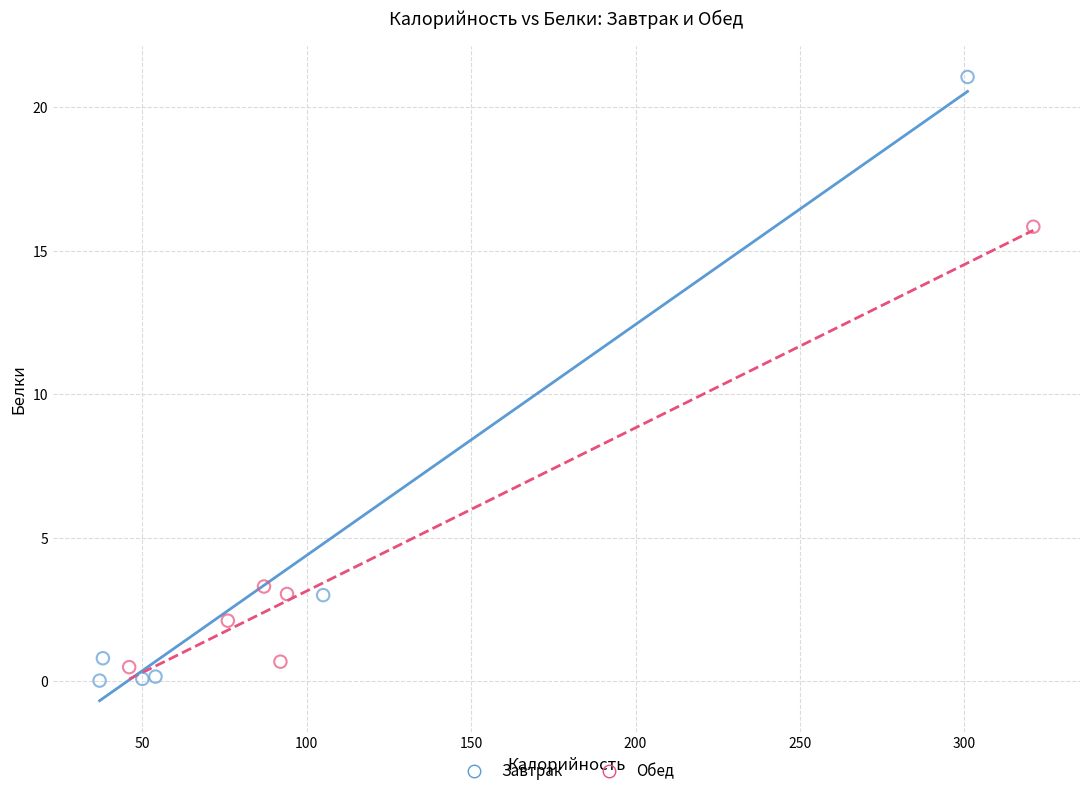

Which series has the widest spread of Y values?

Завтрак